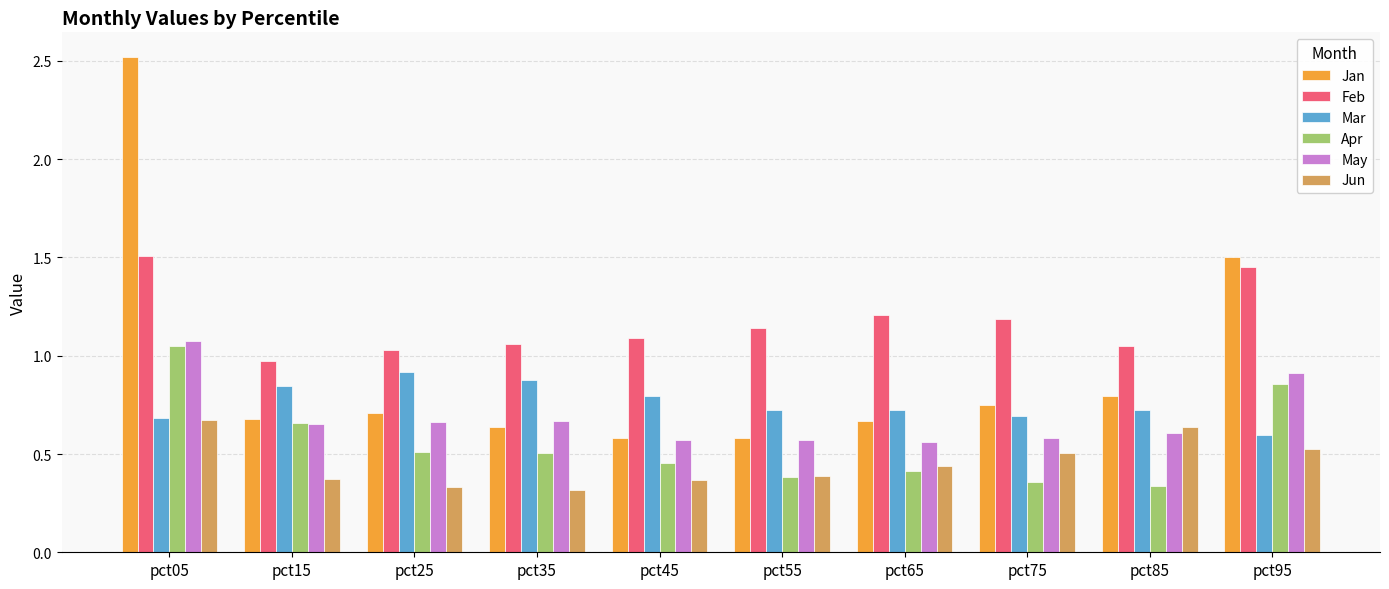

Count the Jan values in the range 0 to 1.

8